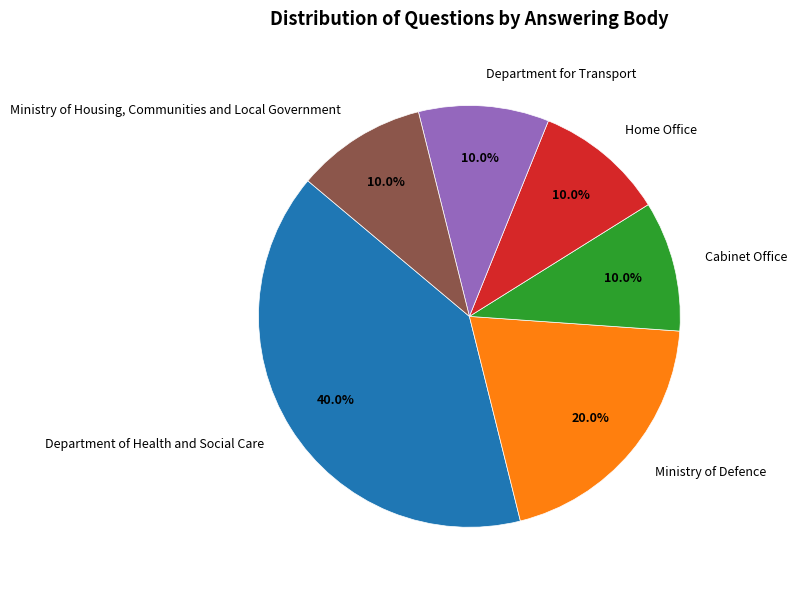

What is the total percentage of Home Office and Ministry of Defence?

30.0%